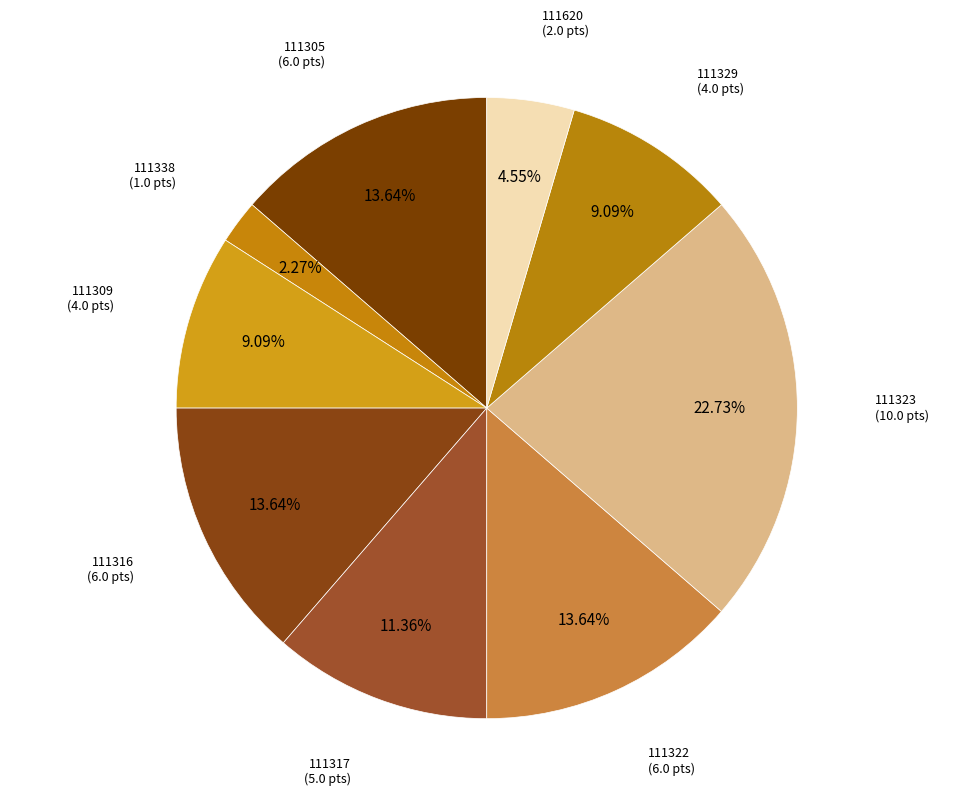

What percentage do 111316 and 111338 together represent?

15.9%